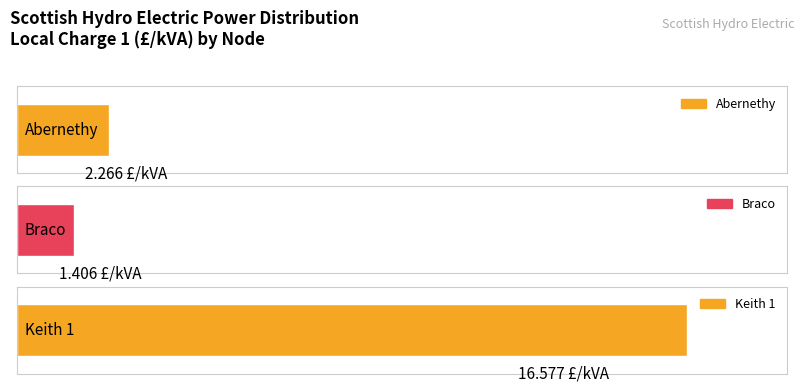

List the labels in order of value, smallest first.

Braco, Abernethy, Keith 1